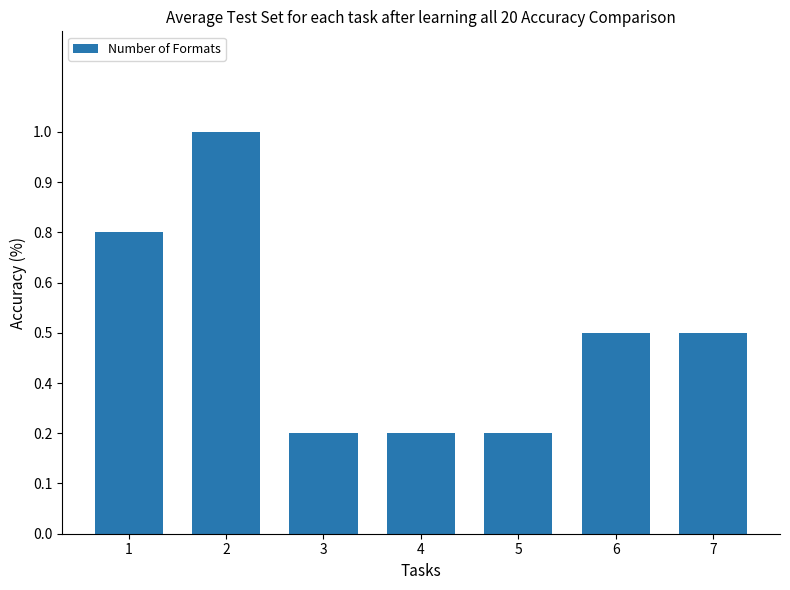

Does the chart contain any negative values?

No